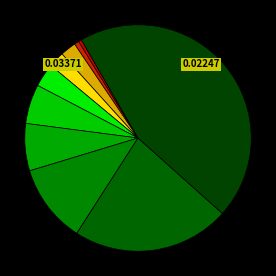

How many slices are in this pie chart?

10